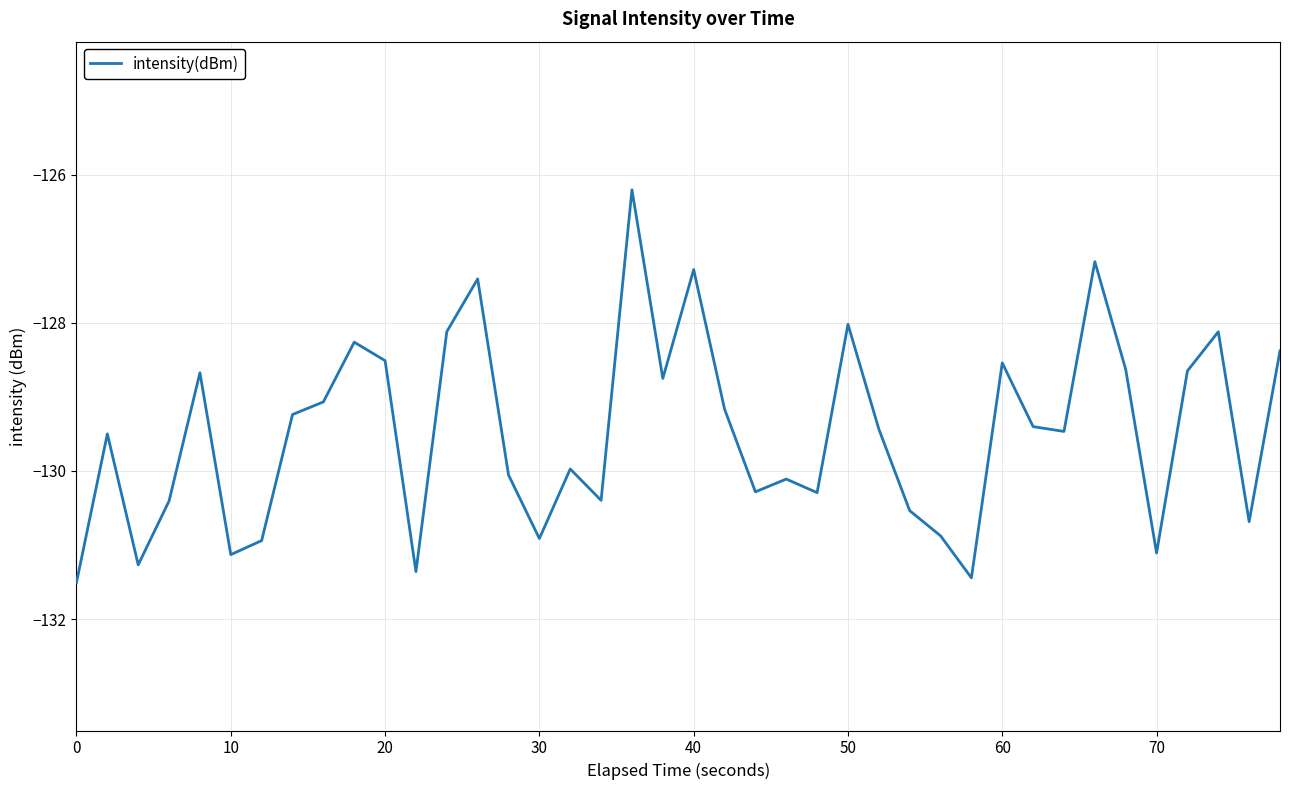

What is the difference between the maximum and minimum values?

5.3